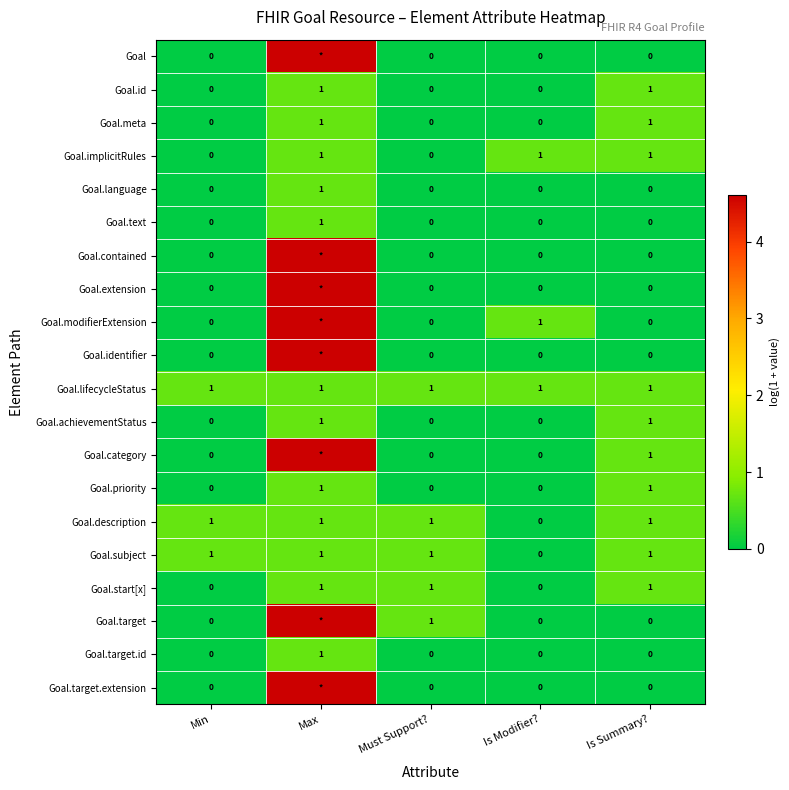

The value of Goal.lifecycleStatus at Min is 0.2. True or false?

False